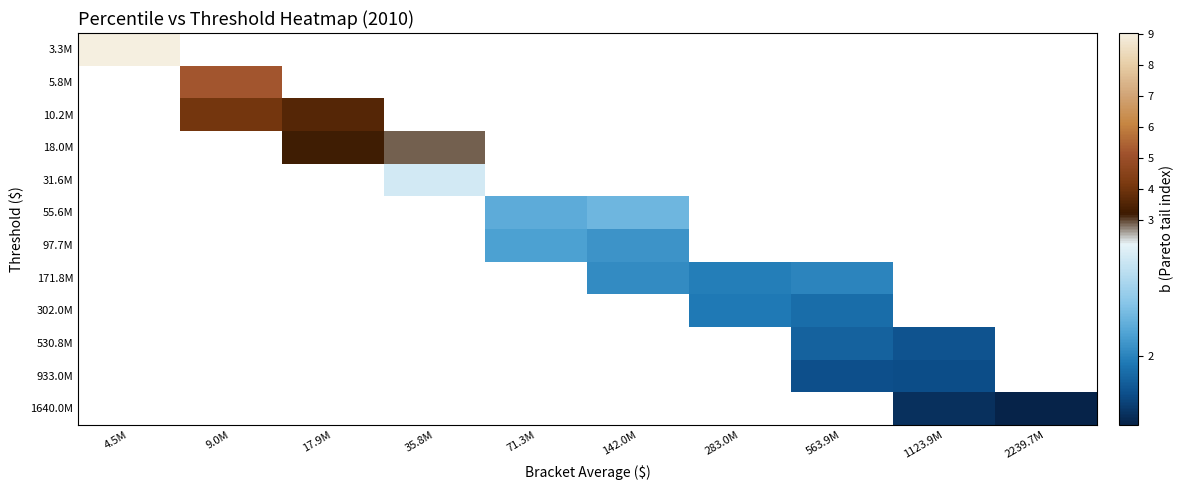

What is the approximate value of 55.6M at 142.0M?

2.2